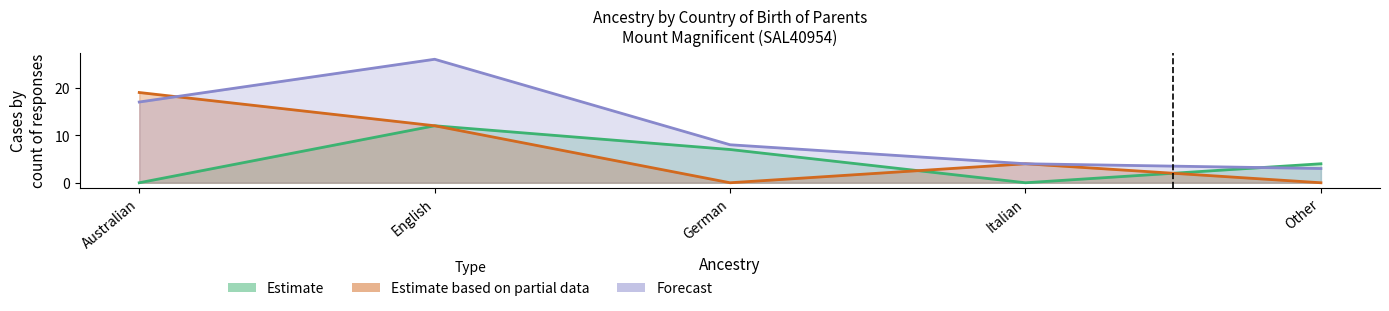

What is the value of the Total responses point at the 2nd from the left?

26